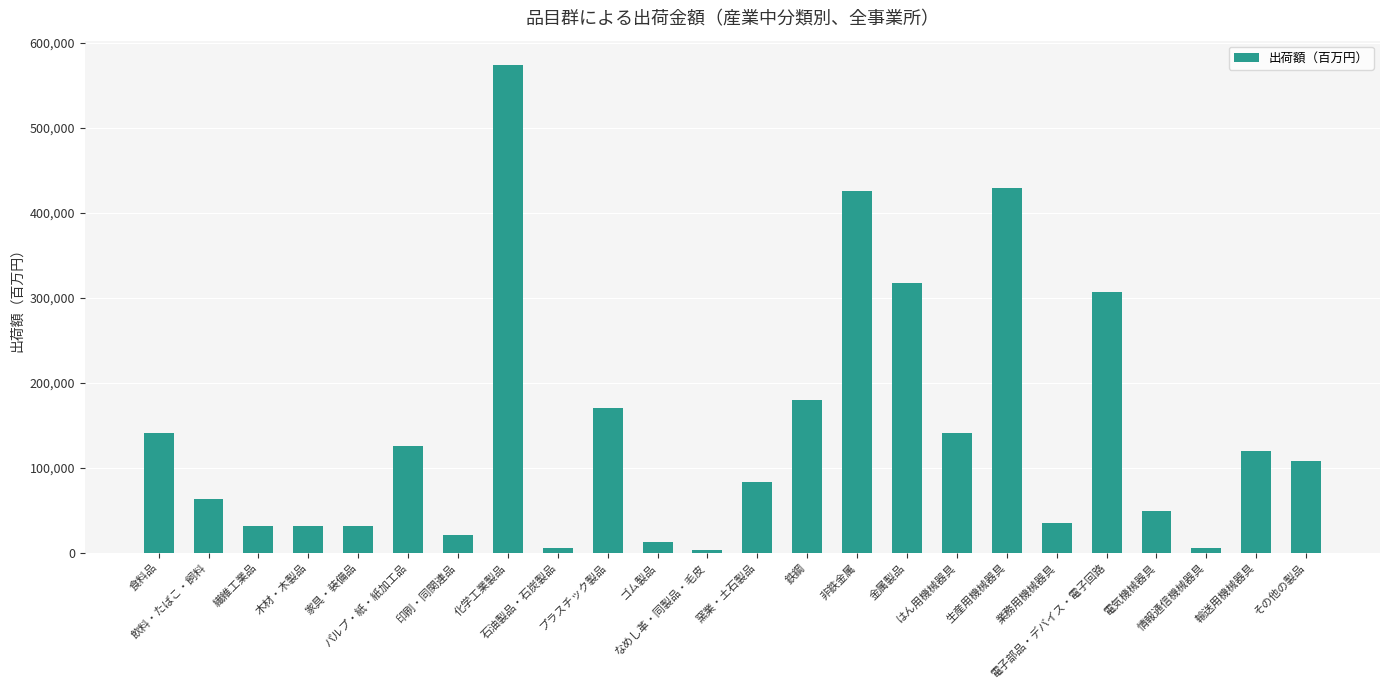

What is the maximum value shown in the chart?

573749